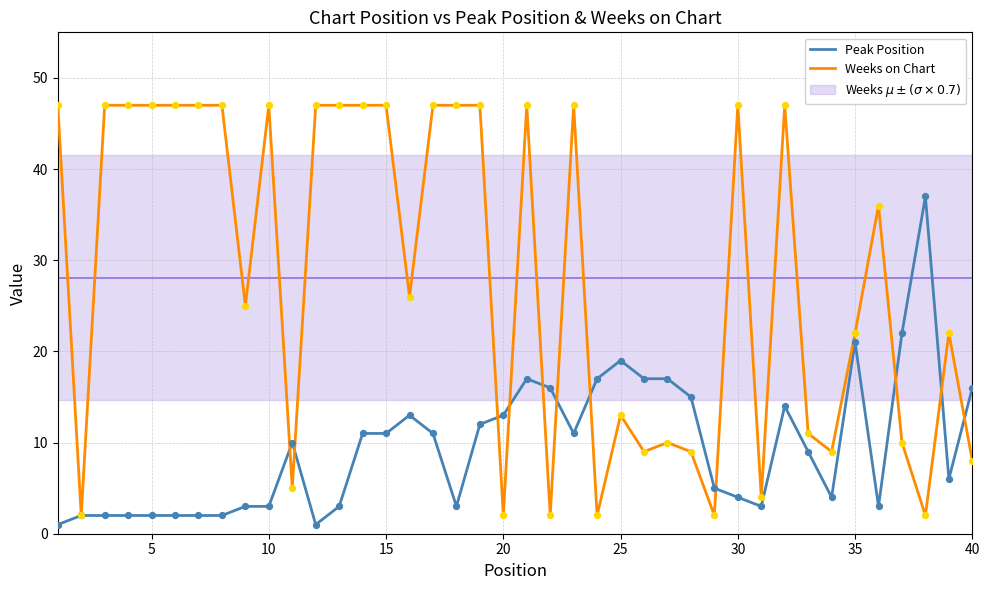

At how many categories does at least one series exceed 41?

19